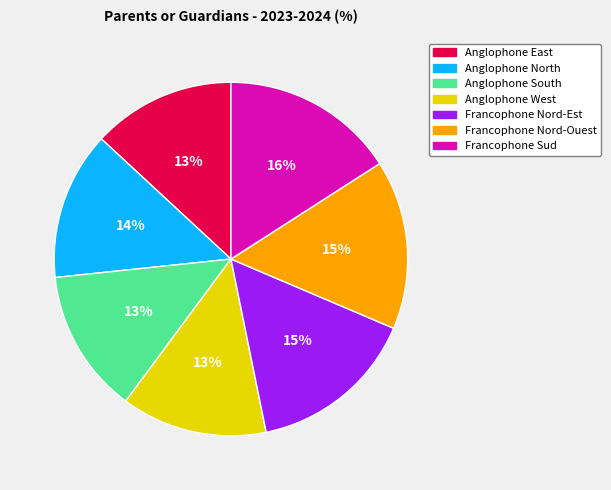

How many segments does this pie chart have?

7